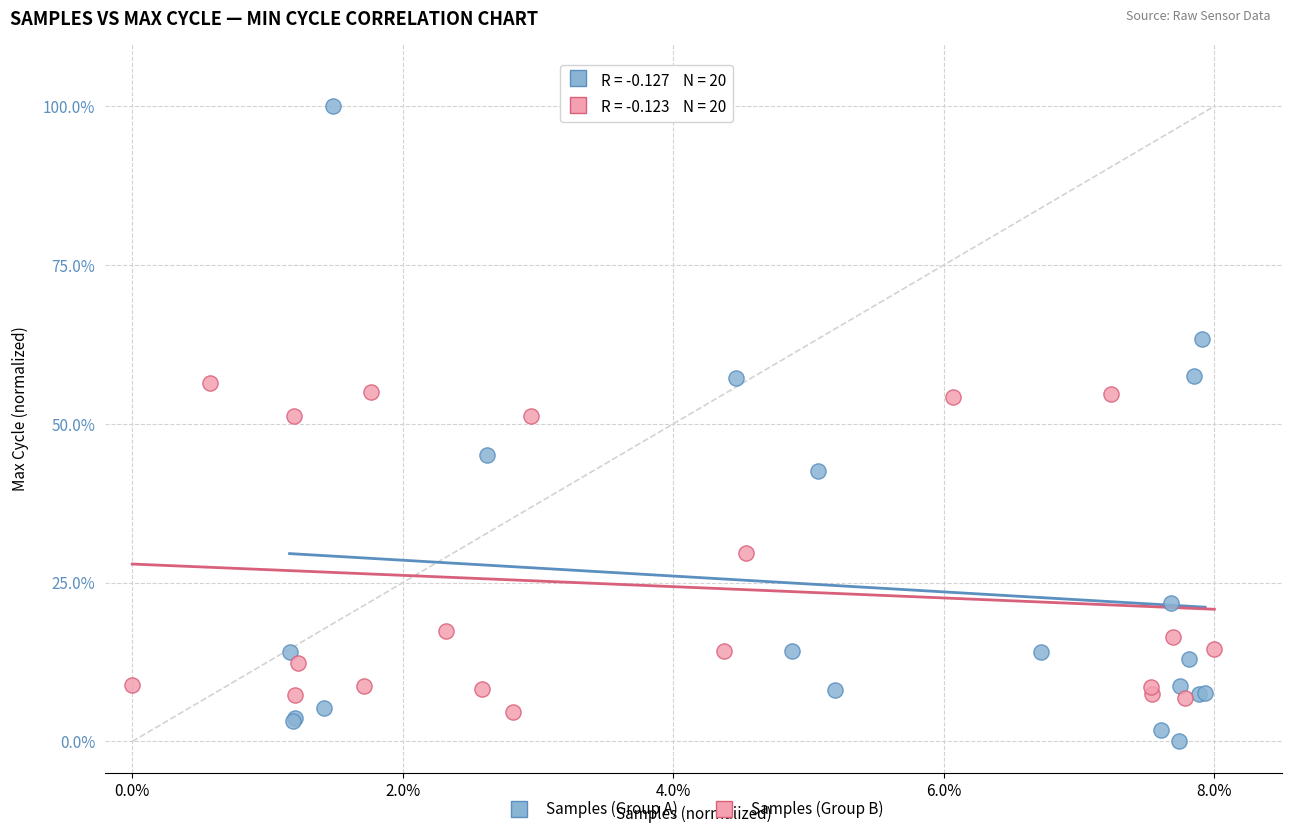

Which series reaches the minimum Y coordinate?

Samples (Group A)